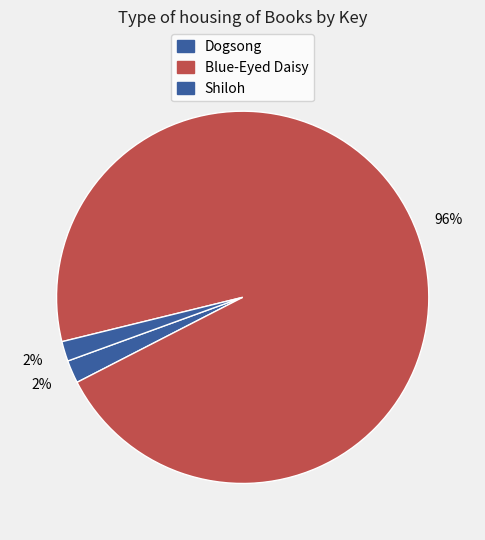

How many slices are in this pie chart?

3